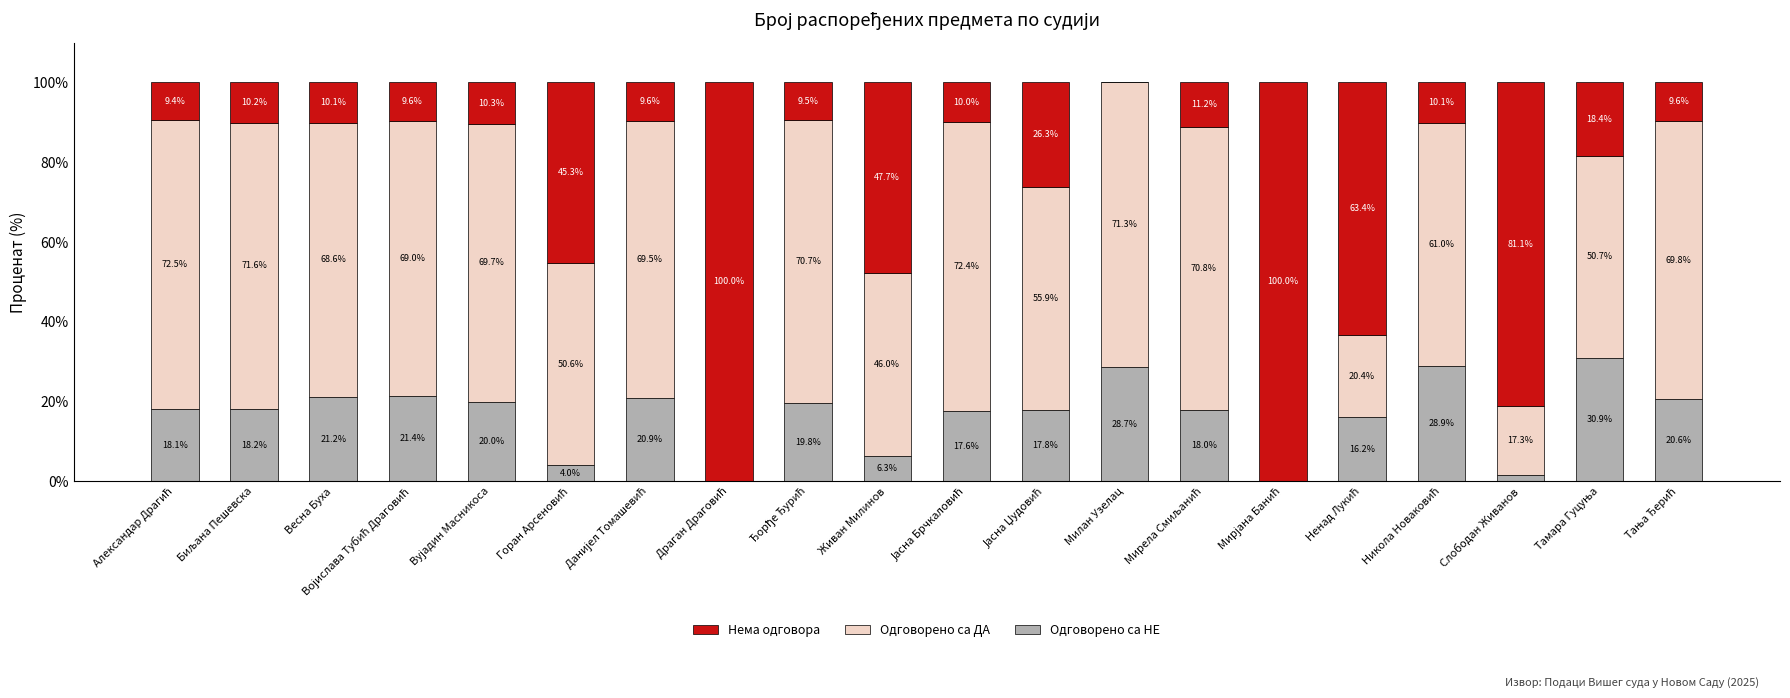

What are all the series names shown in the legend?

Нема одговора, Одговорено са ДА, Одговорено са НЕ